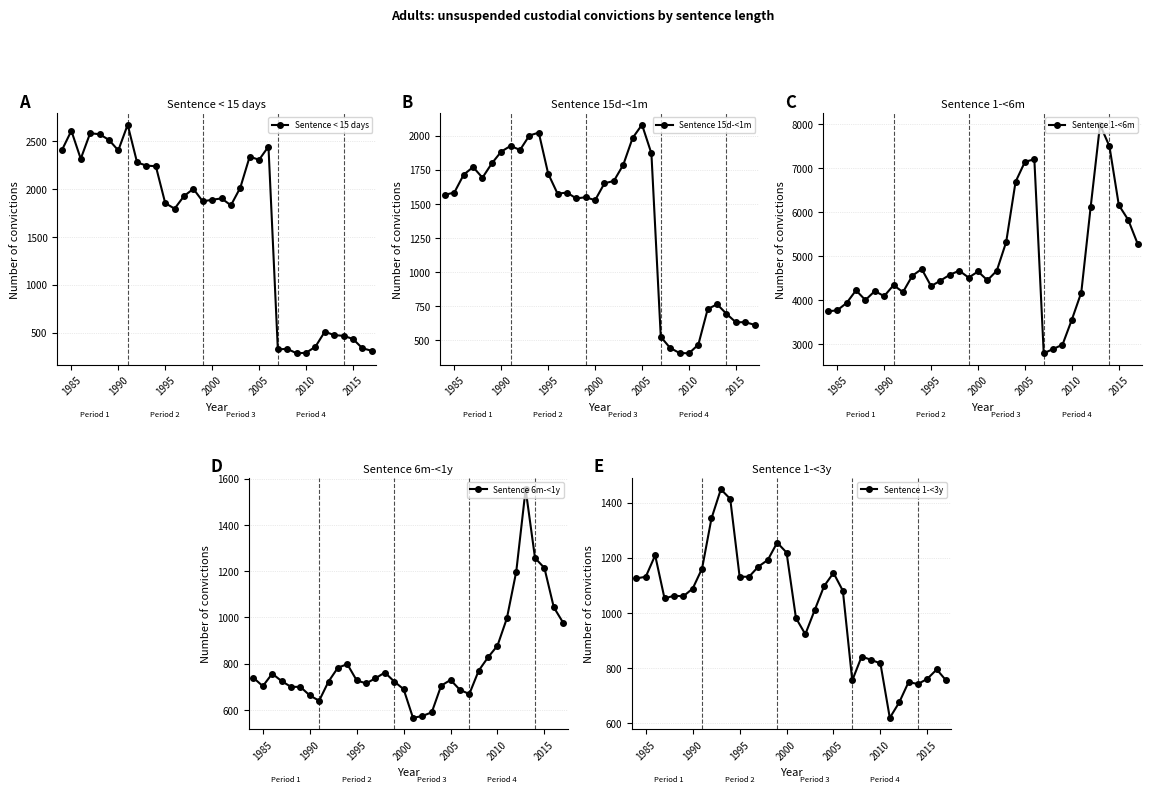

Where is the first local maximum for Sentence < 15 days?

1985